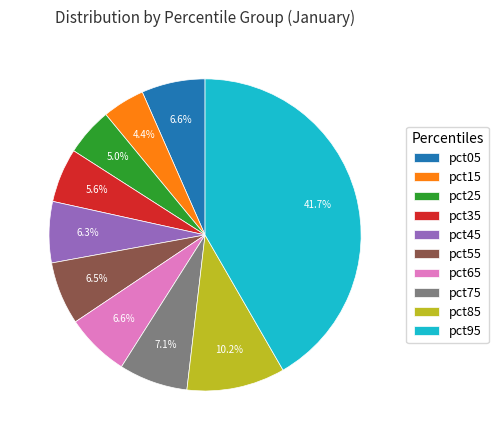

What percentage is NOT represented by pct35?

94.4%